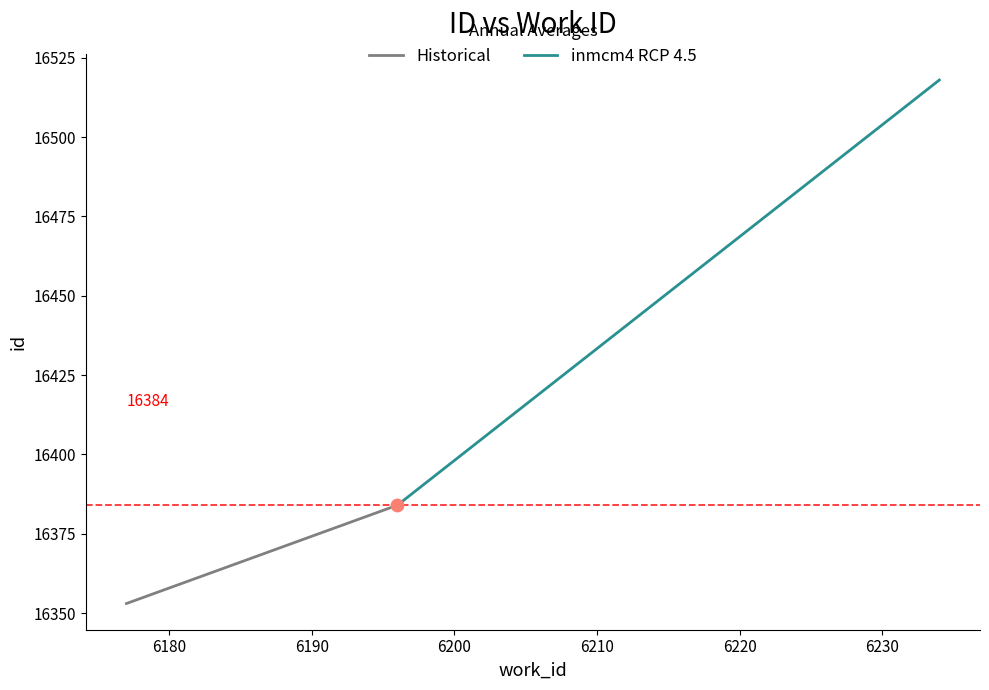

Which series has the largest total across all categories?

inmcm4 RCP 4.5